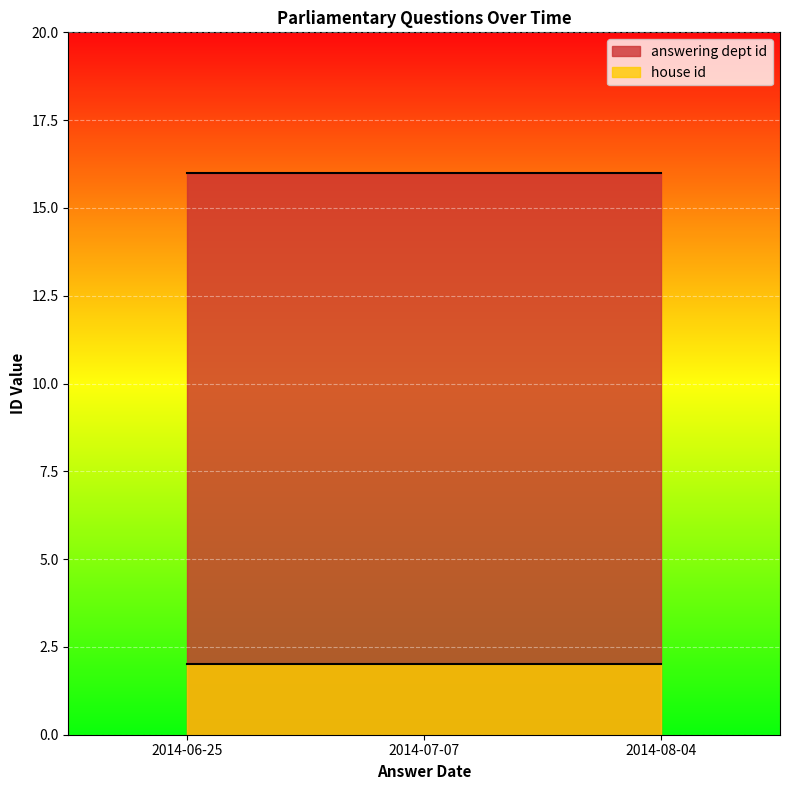

True or false: answering dept id has a value of 16 at 2014-06-25.

True